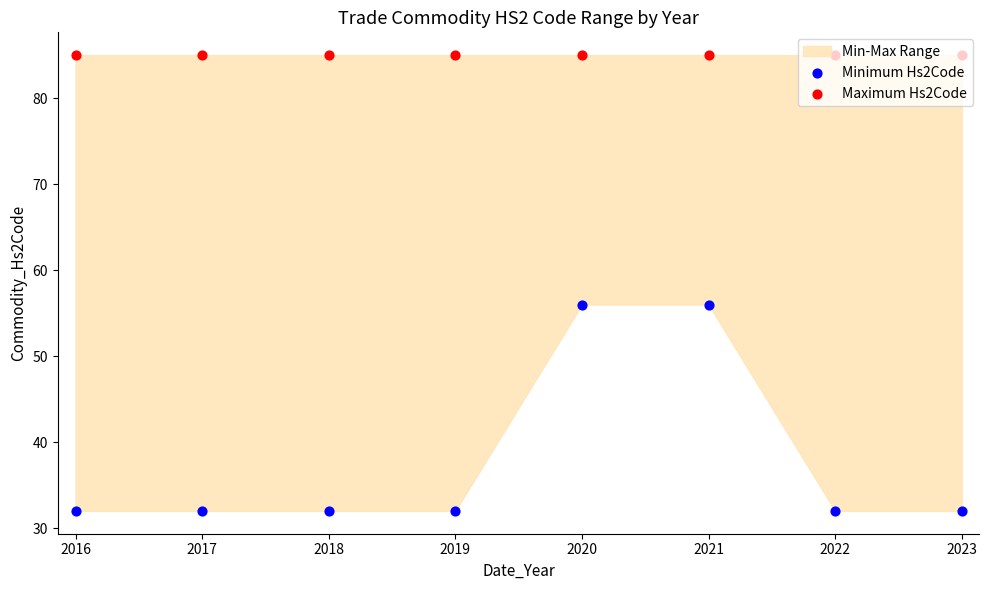

What is the total value across all series at 2021?

141